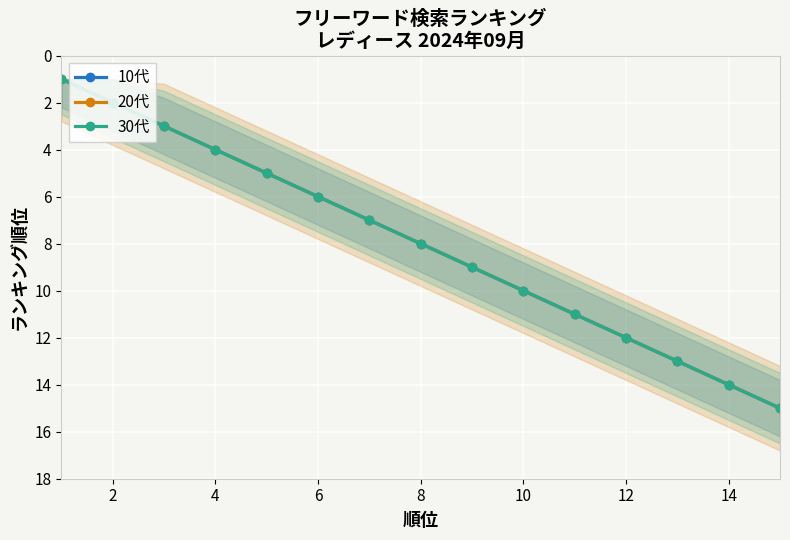

What is the lowest value of the 20代 series?

1